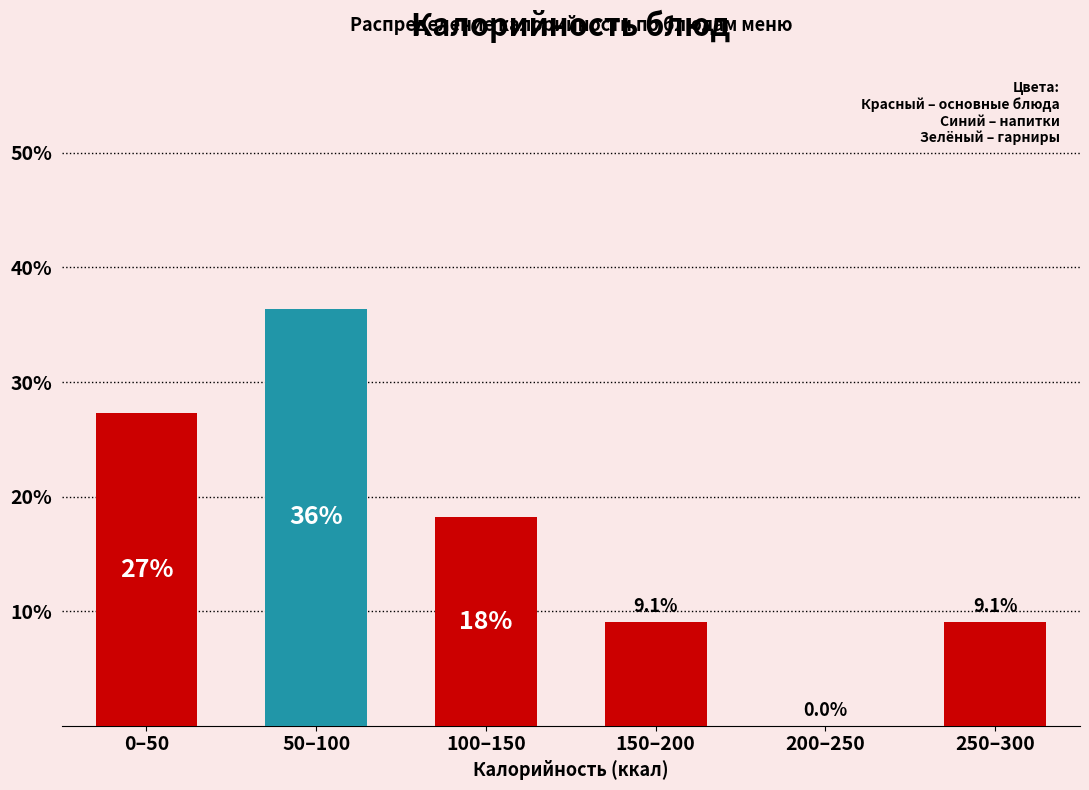

Reading left to right, extract all data points from this chart.

0–50=27.3	50–100=36.4	100–150=18.2	150–200=9.1	200–250=0.0	250–300=9.1